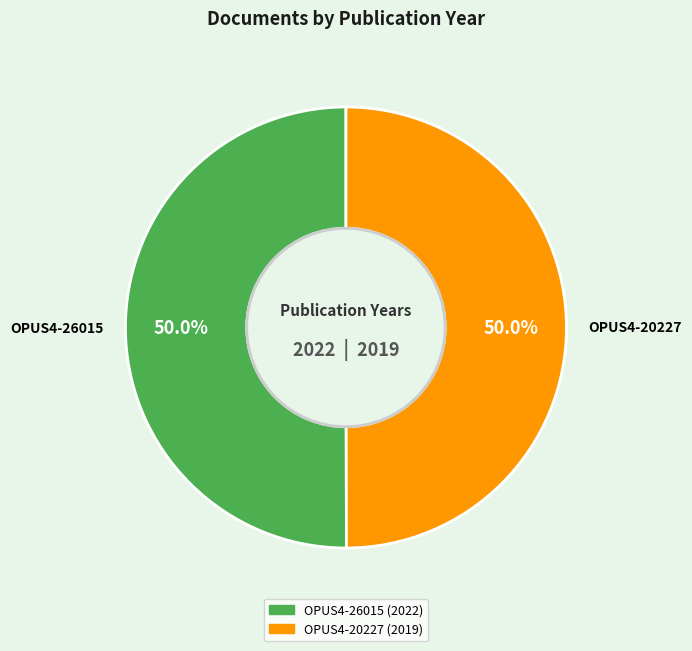

What percentage is the OPUS4-26015 slice, to the nearest percent?

50%